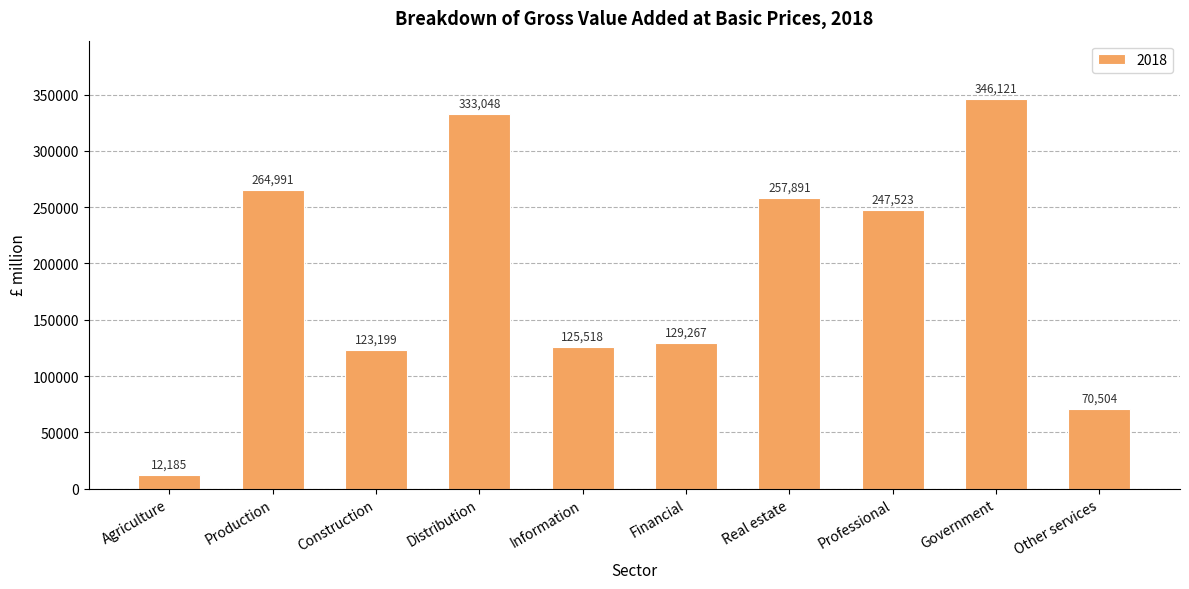

What is the approximate value at Other services, to the nearest 50?

70500